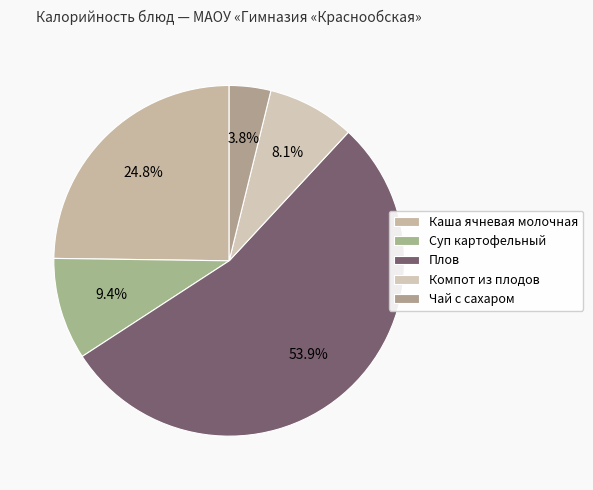

What percentage is the Плов slice, to the nearest percent?

54%